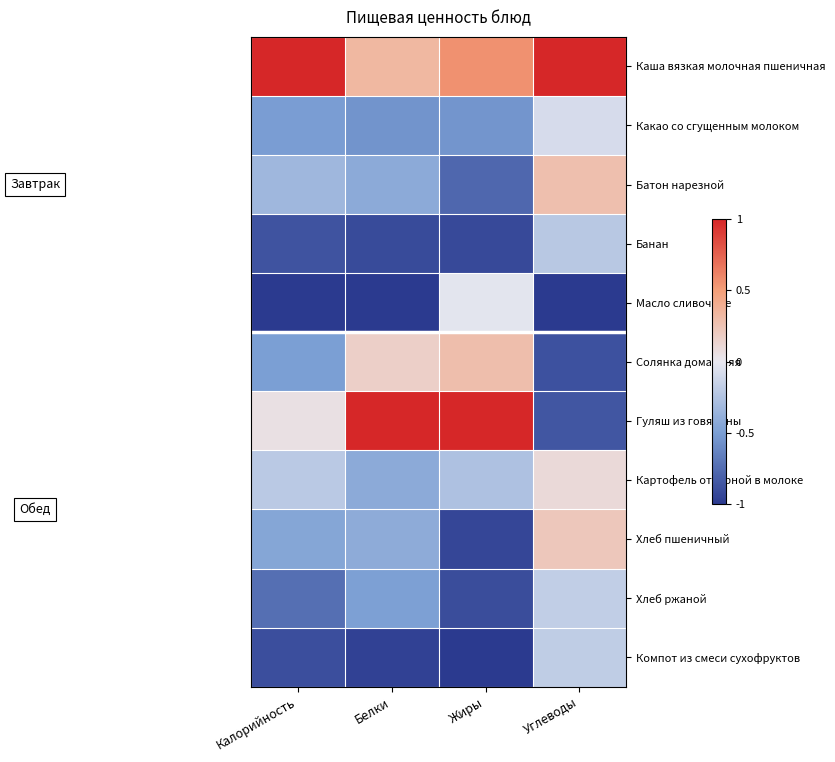

Which label corresponds to the largest value in the chart?

Калорийность